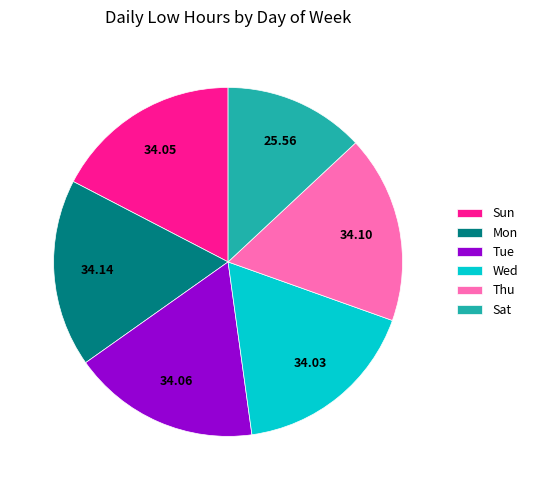

The Sat slice represents 5% of the pie. True or false?

False